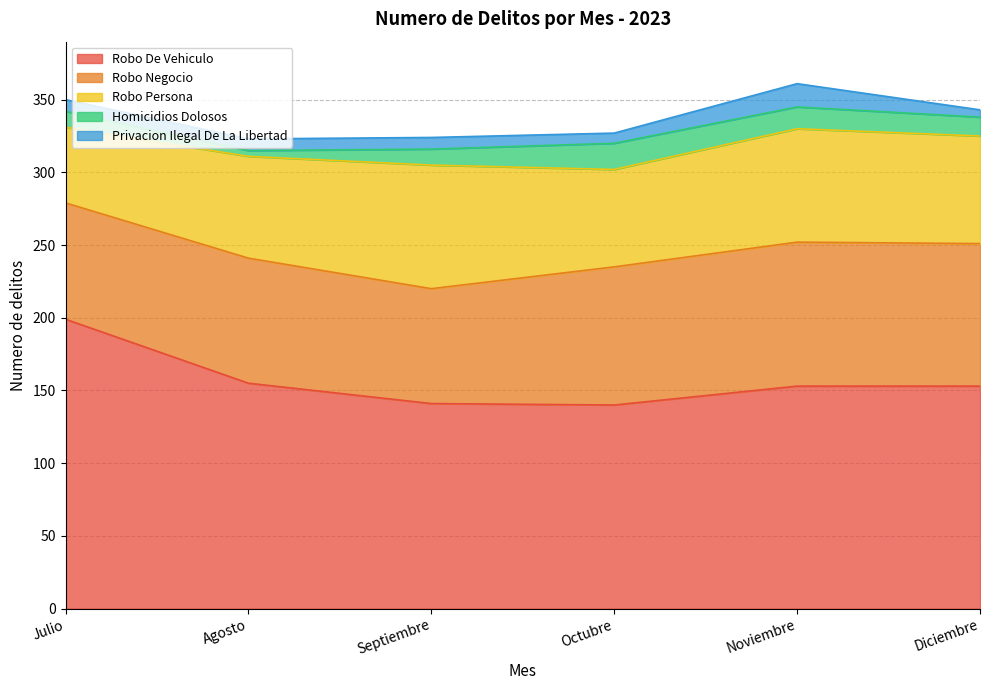

Is it true that Robo De Vehiculo equals 46 at Diciembre?

False